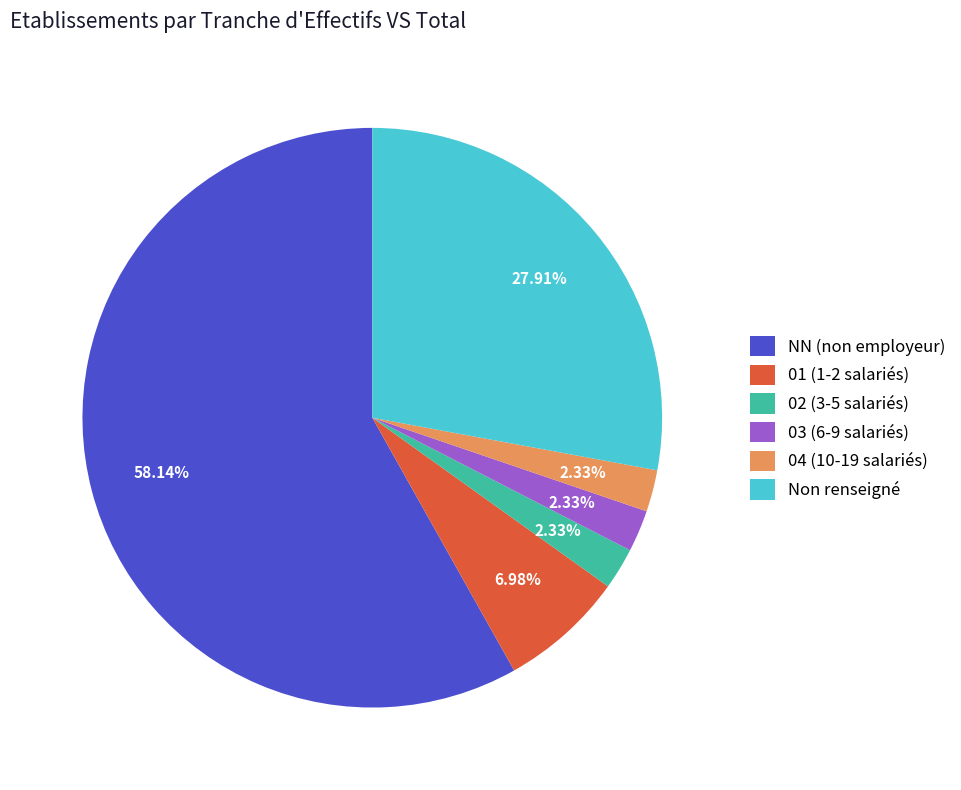

To the nearest percent, what is the average slice percentage?

17%